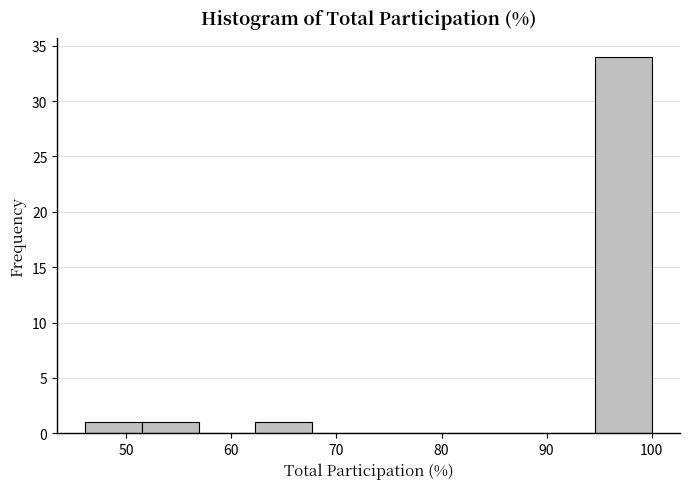

Reading left to right, list every bar in this chart as the range it spans on the x-axis followed by its height. Neither the bar edges nor the heights are printed on the chart, so give them approximately, as read against the axes.

46 to 52: 1
52 to 57: 1
57 to 62: 0
62 to 68: 1
68 to 73: 0
73 to 78: 0
78 to 84: 0
84 to 89: 0
89 to 95: 0
95 to 100: 34